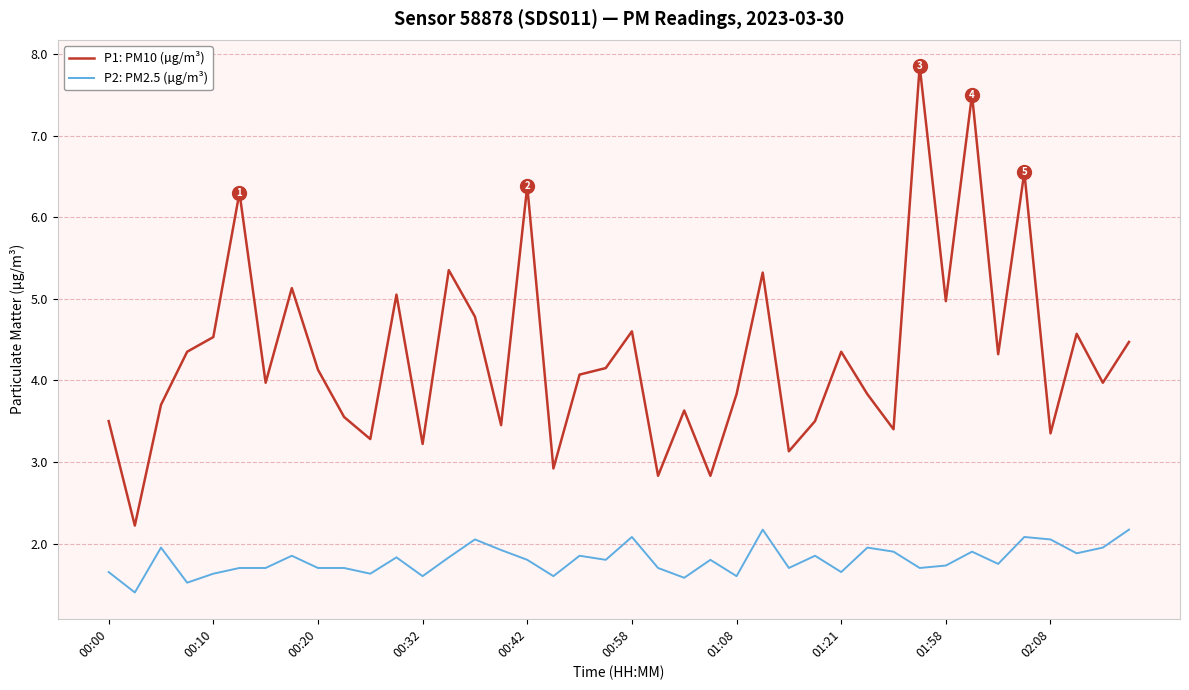

True or false: P2: PM2.5 (µg/m³) has more than 1 interior local peaks.

True